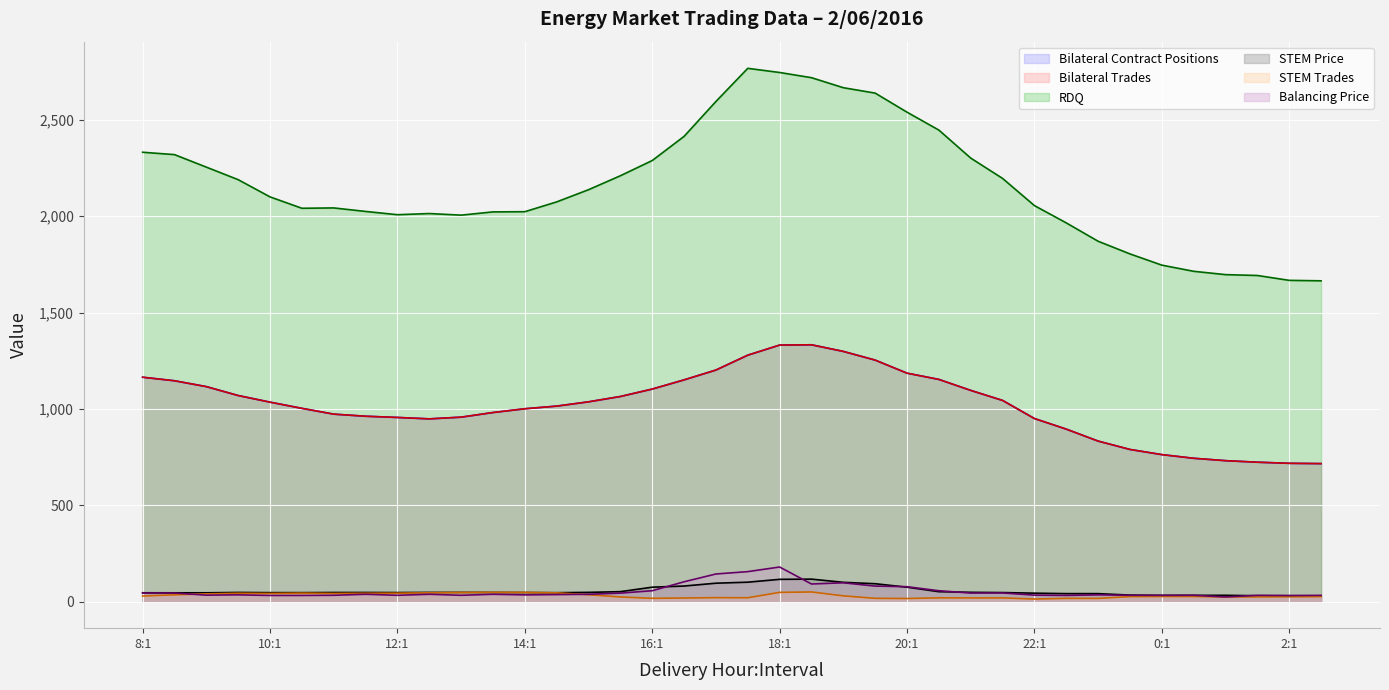

At which category does Balancing Price reach its first local valley?

9:1